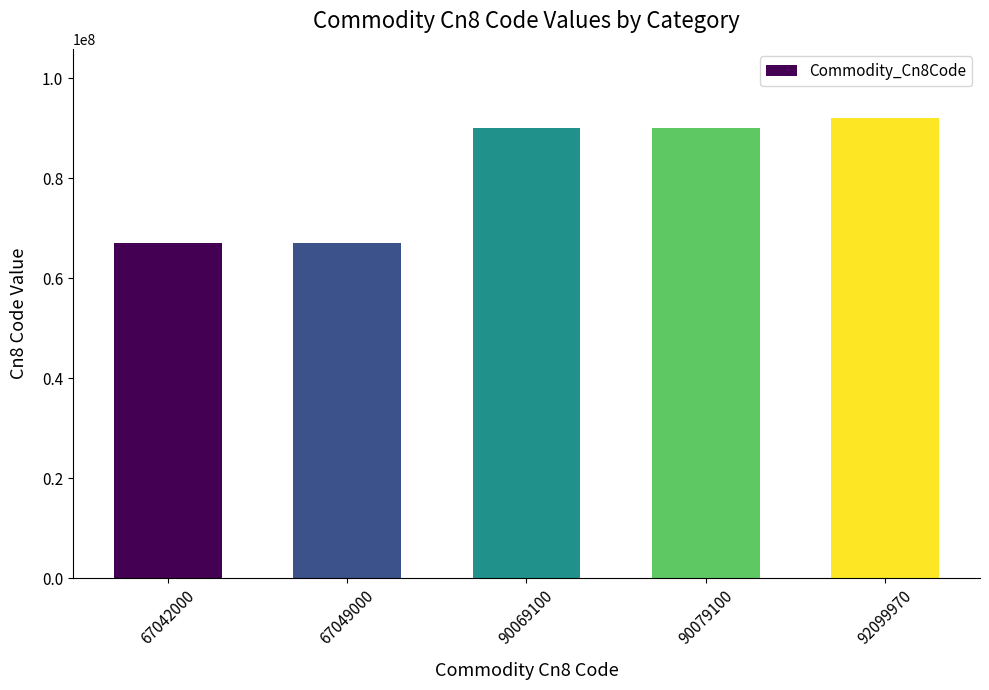

True or false: the data shows 34019639 at 67042000.

False